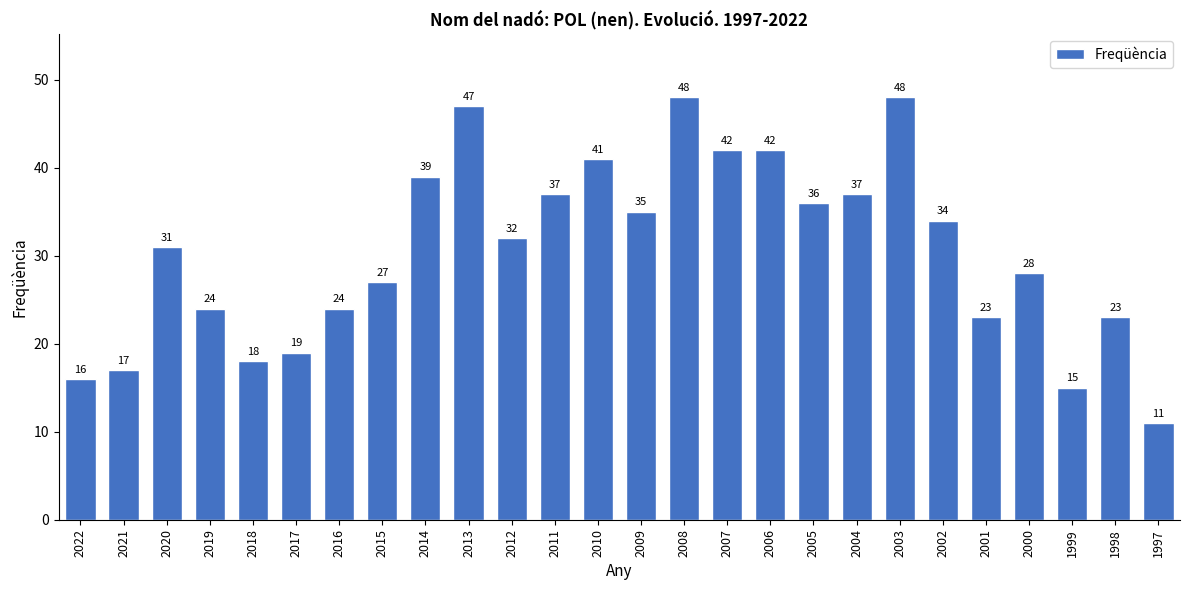

Where is the data nearest to the value 29?

2000